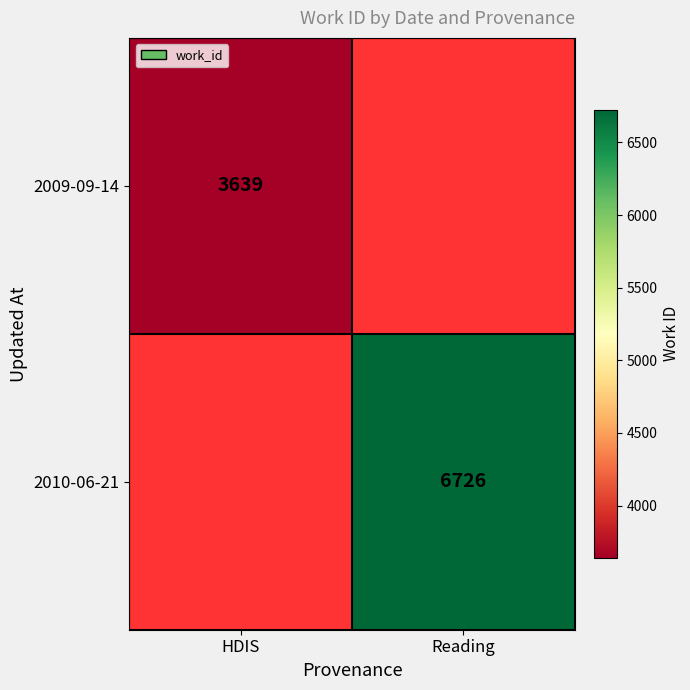

How many data points does each series have?

2